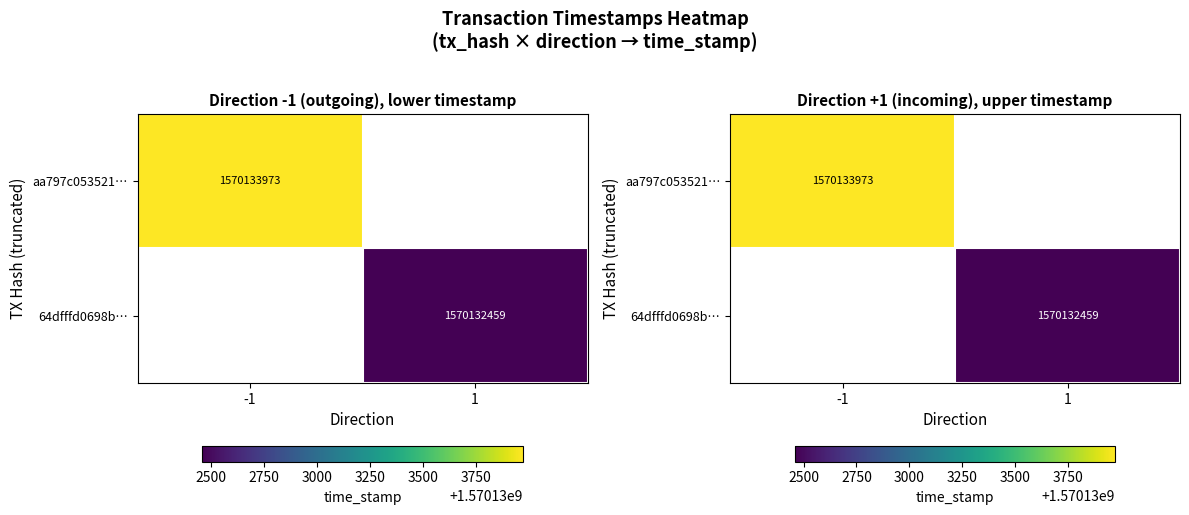

The 64dfffd0698bcdc52f94acbce4431ee3564e299 series shows 1570132459 at time_stamp. True or false?

True